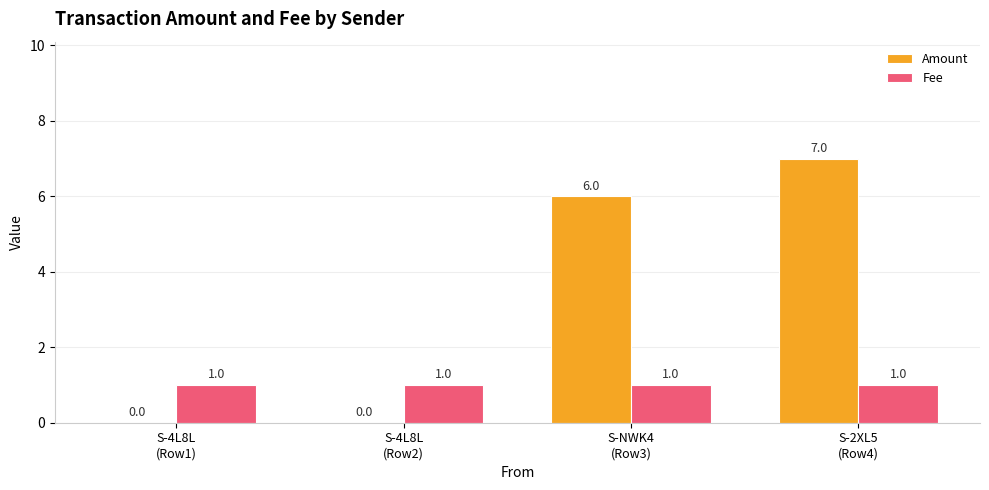

Between S-4L8L
(Row1) and S-2XL5
(Row4), which series saw the biggest shift?

Amount